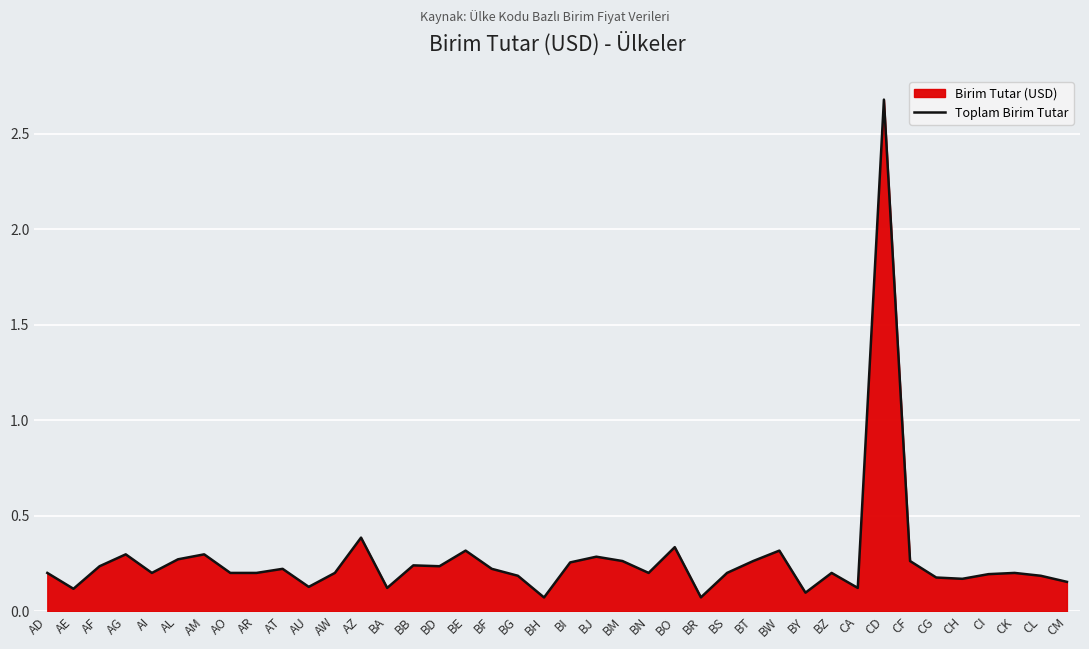

Reading left to right, what are all the values shown in this chart?

AD=0.2	AE=0.1	AF=0.2	AG=0.3	AI=0.2	AL=0.3	AM=0.3	AO=0.2	AR=0.2	AT=0.2	AU=0.1	AW=0.2	AZ=0.4	BA=0.1	BB=0.2	BD=0.2	BE=0.3	BF=0.2	BG=0.2	BH=0.1	BI=0.3	BJ=0.3	BM=0.3	BN=0.2	BO=0.3	BR=0.1	BS=0.2	BT=0.3	BW=0.3	BY=0.1	BZ=0.2	CA=0.1	CD=2.7	CF=0.3	CG=0.2	CH=0.2	CI=0.2	CK=0.2	CL=0.2	CM=0.2